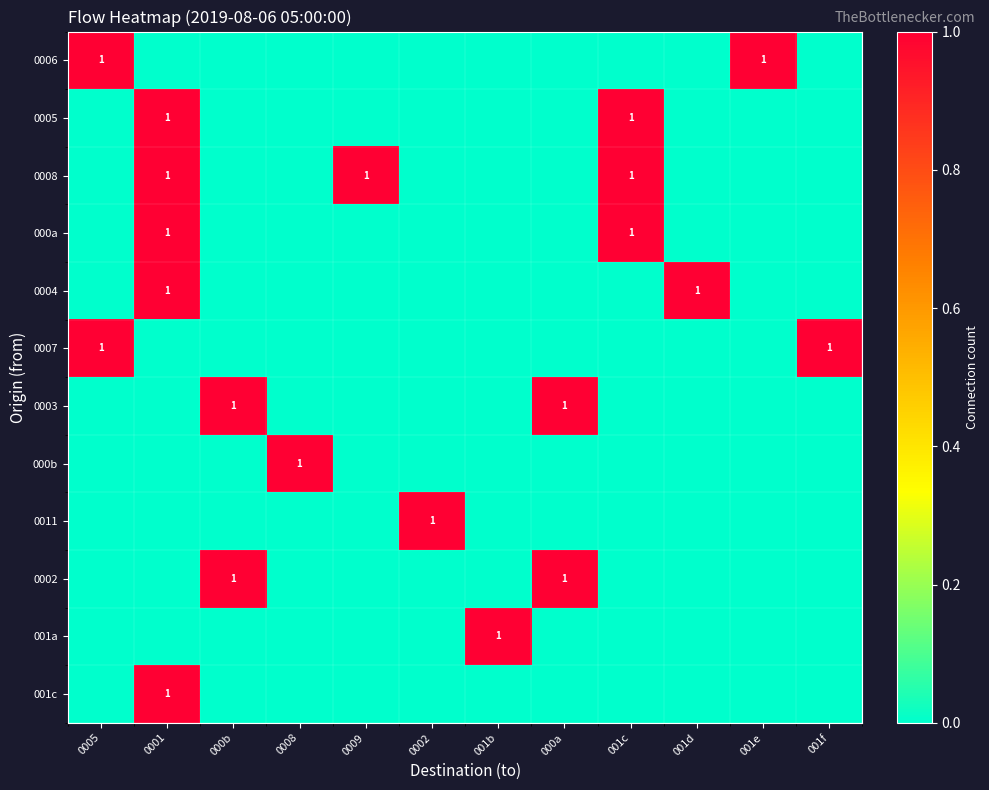

Which series has the widest spread of values?

0006